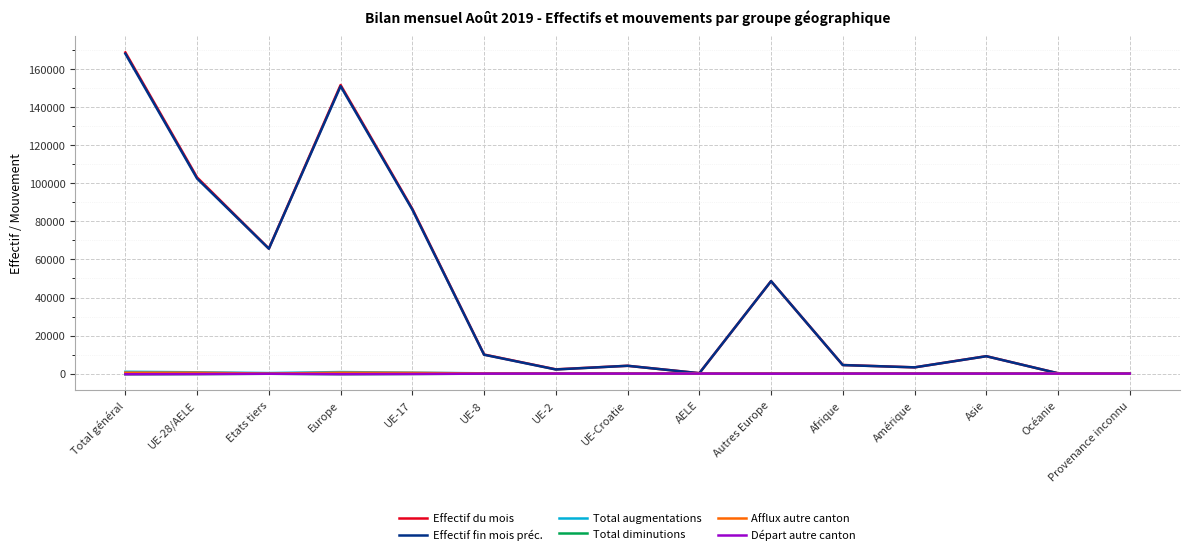

What is the difference between the second highest and minimum values in the Départ autre canton series?

355